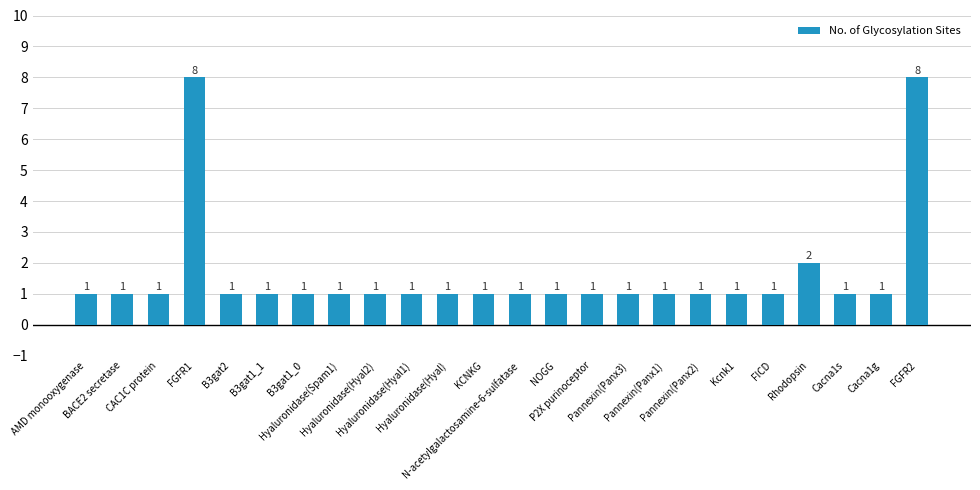

What is the value of the 7th bar from the left?

1